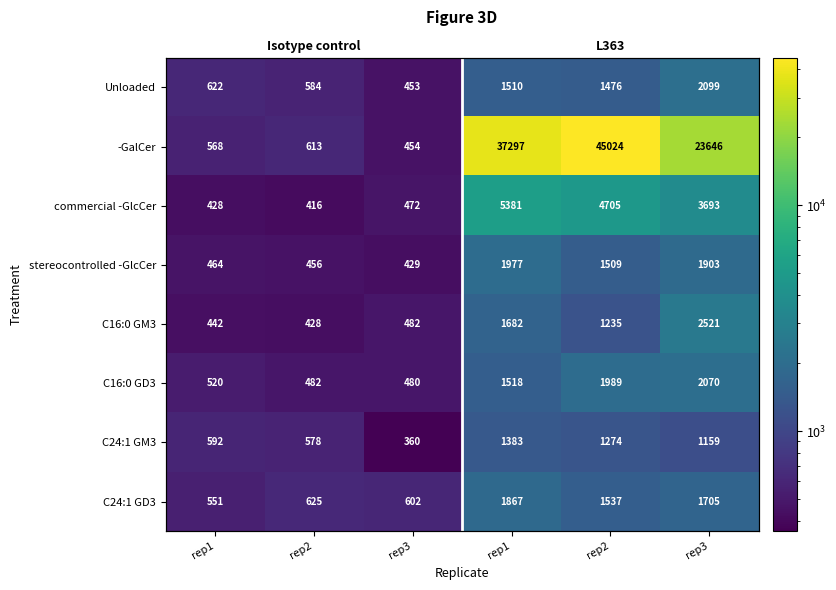

At which label does C16:0 GD3 first exceed 1518?

rep2